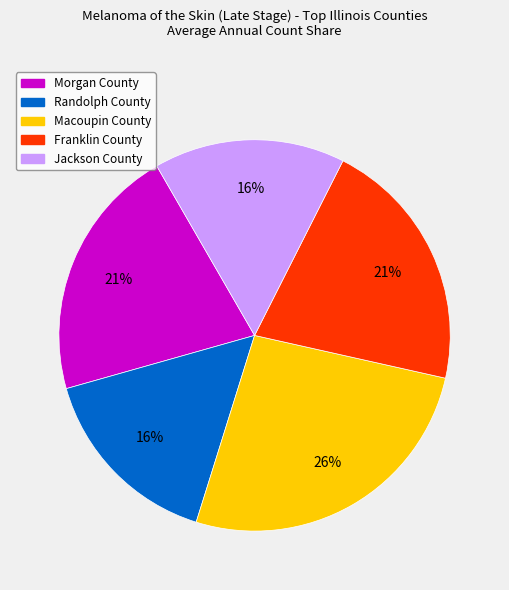

Is there any slice that represents more than half of the pie?

No